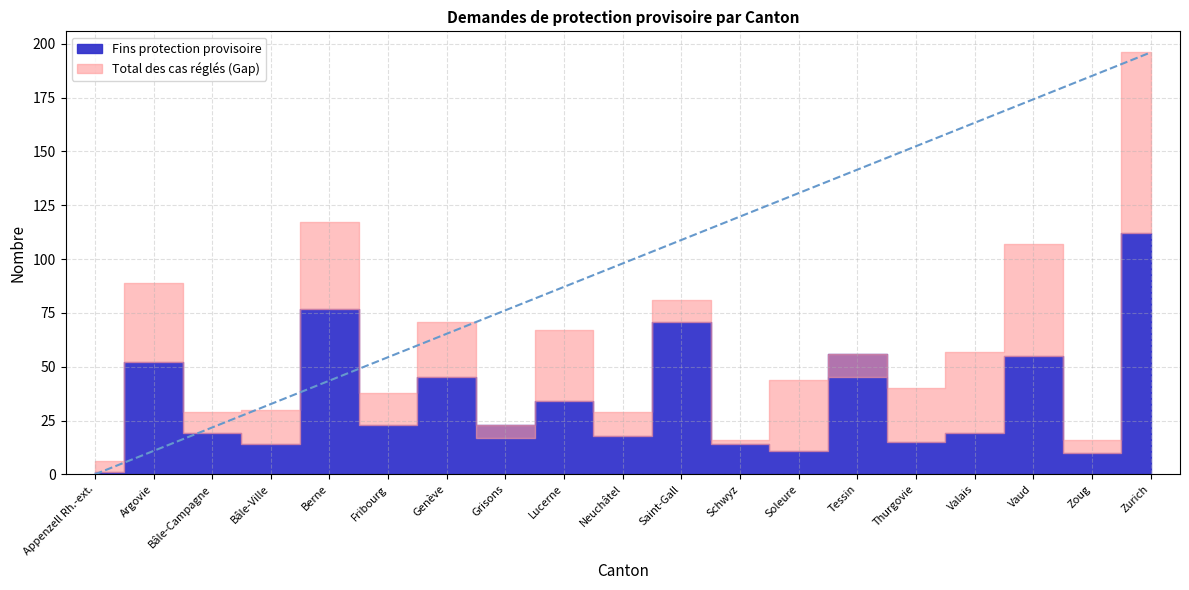

What position from the left is Fribourg?

6